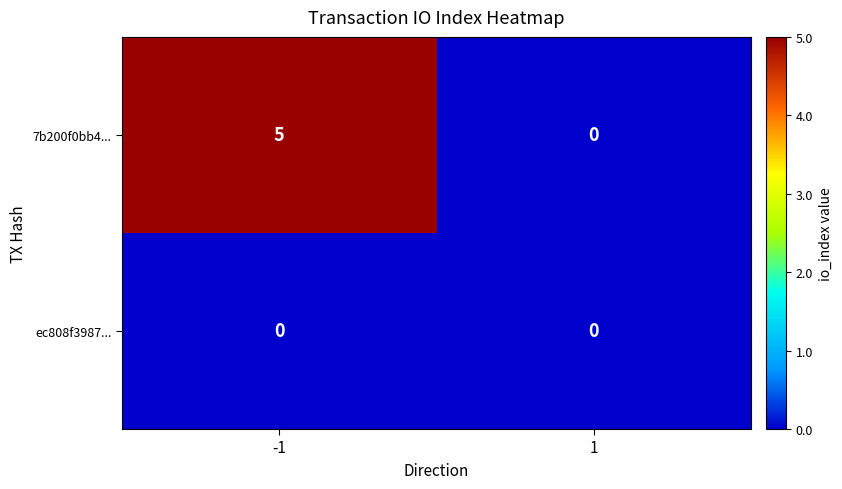

How many distinct data groups are displayed?

2